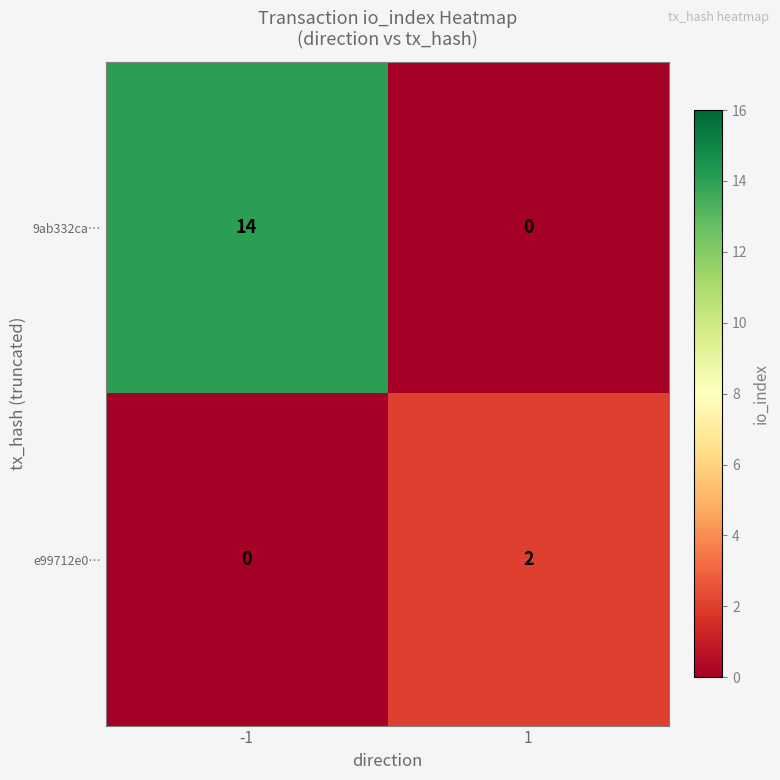

Which series changed the most between -1 and 1?

9ab332ca…